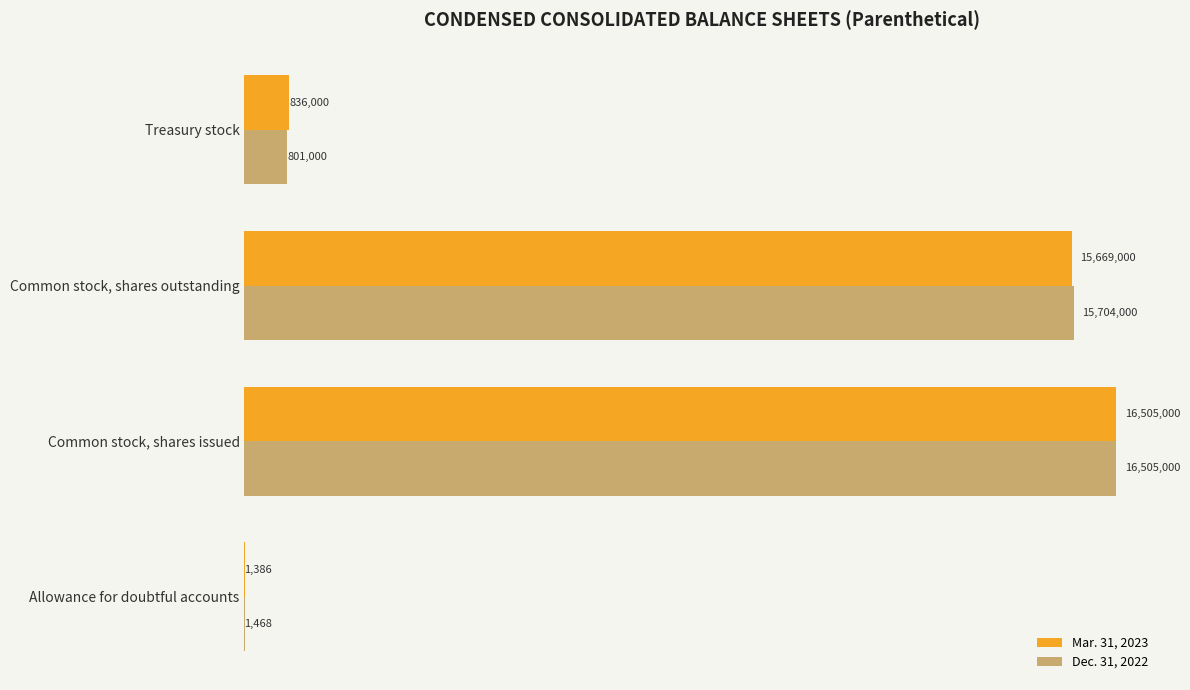

At how many categories does at least one series exceed 4822040?

2